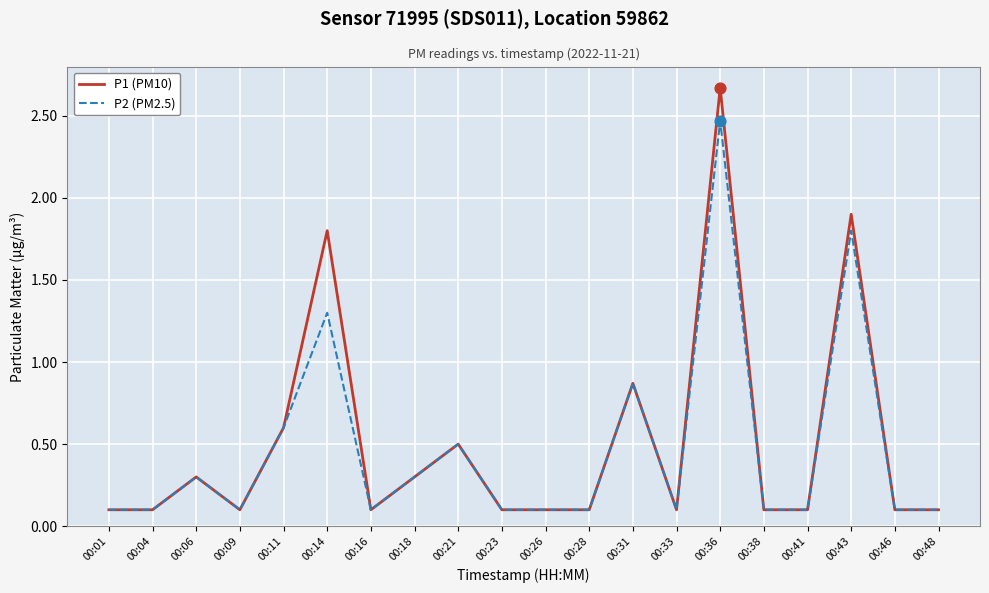

What are all the series names shown in the legend?

P1 (PM10), P2 (PM2.5)